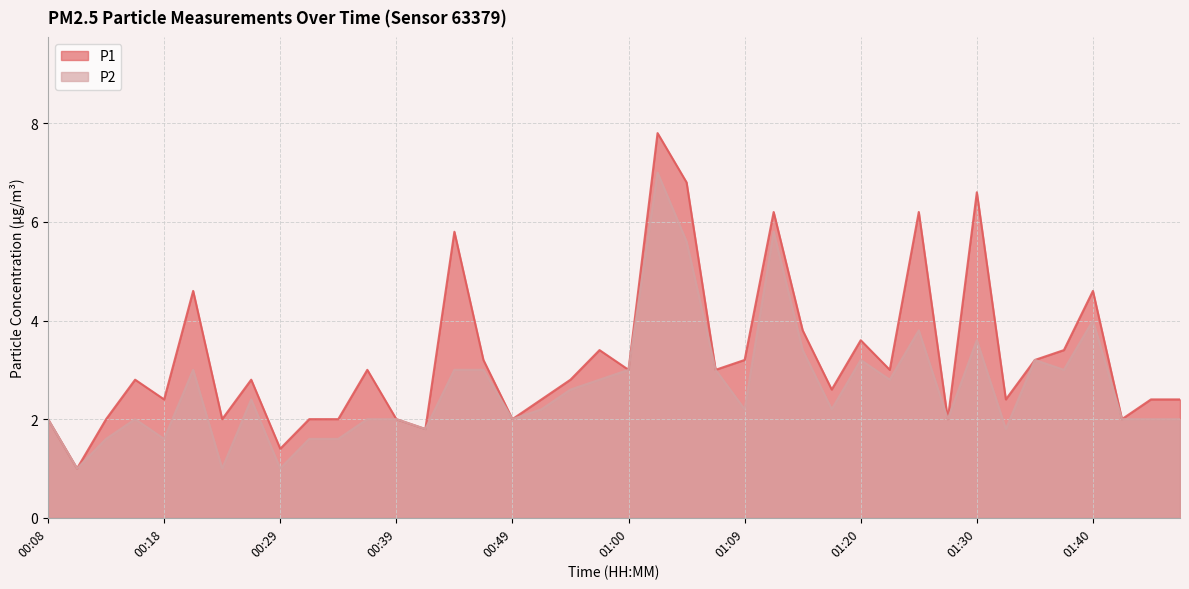

Between 00:57 and 00:37, which is larger?

00:57